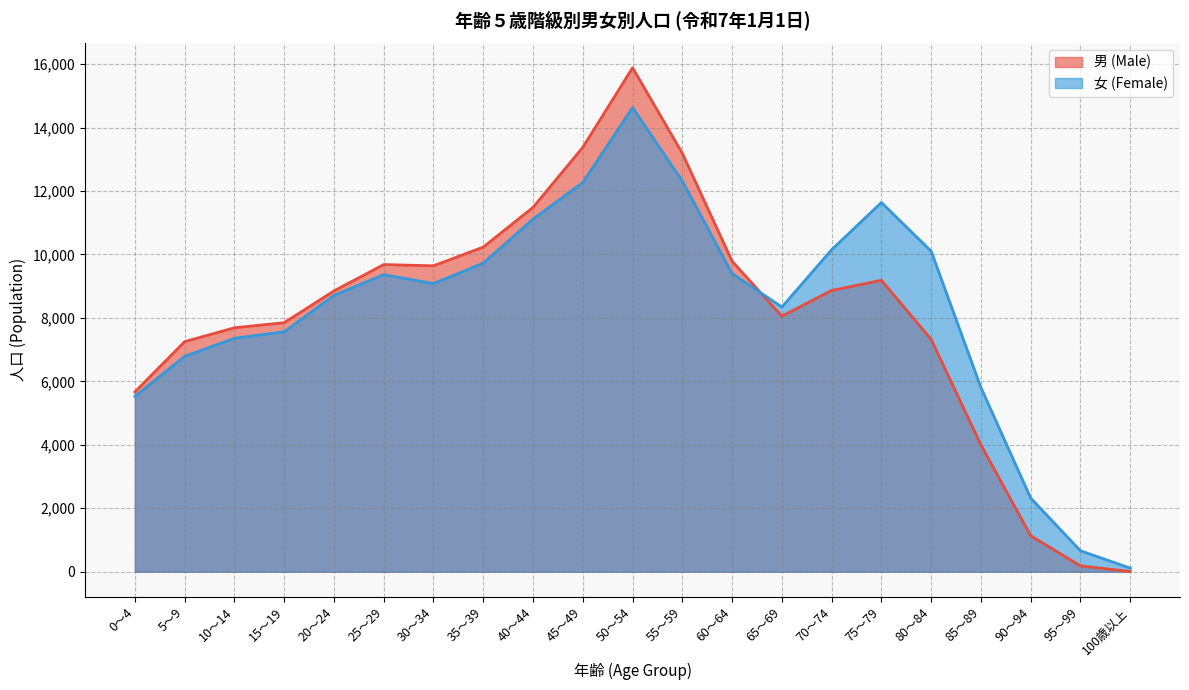

How many series are shown in this chart?

2